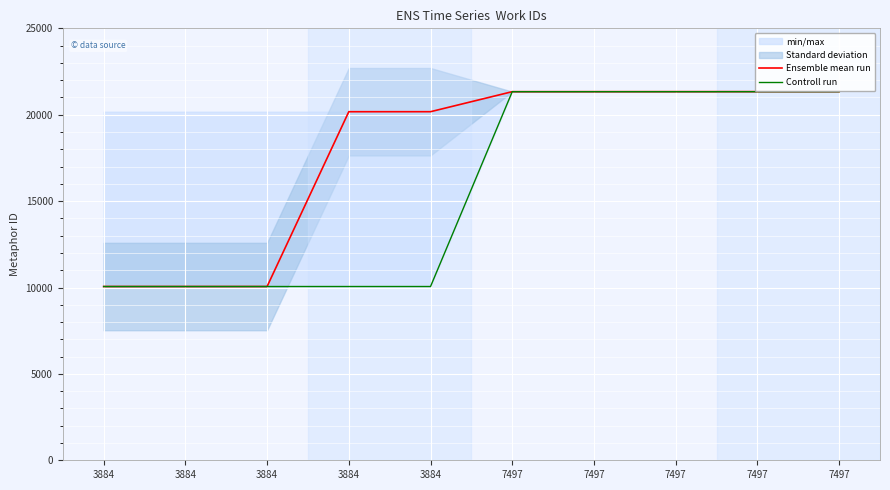

True or false: Ensemble mean run and Controll run intersect in this chart.

False